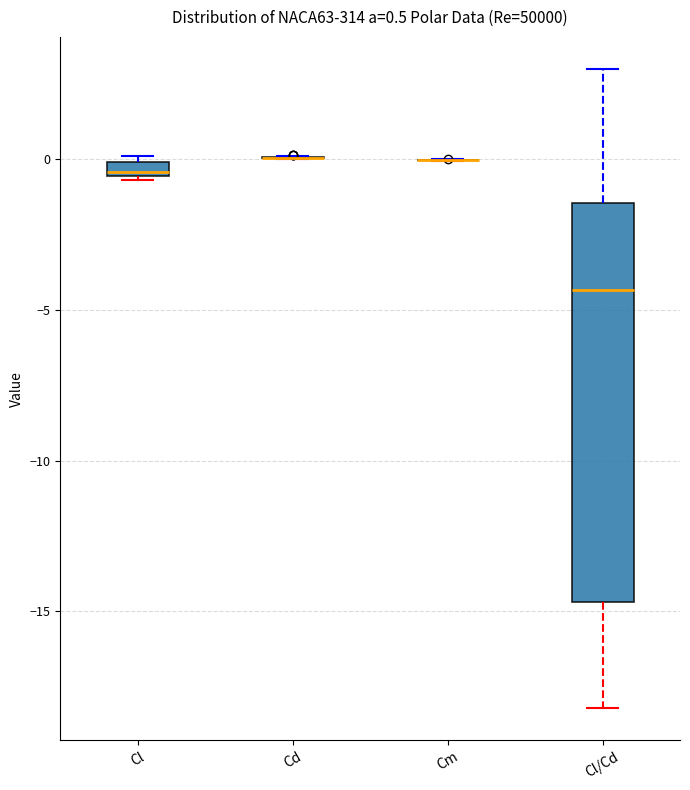

Which box is the tallest, from its lower edge to its upper edge?

Cl/Cd